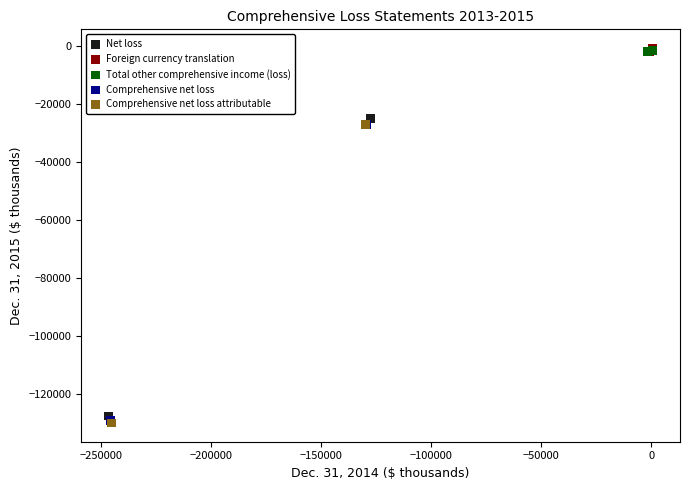

What are all the series names shown in the legend?

Net loss, Foreign currency translation, Total other comprehensive income (loss), Comprehensive net loss, Comprehensive net loss attributable